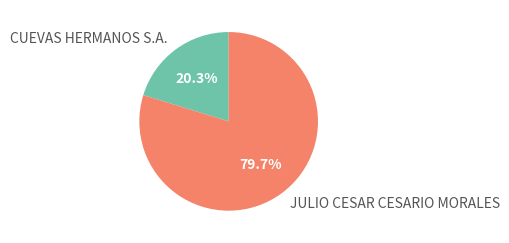

To the nearest percent, what percentage of the pie is CUEVAS HERMANOS S.A.?

20%